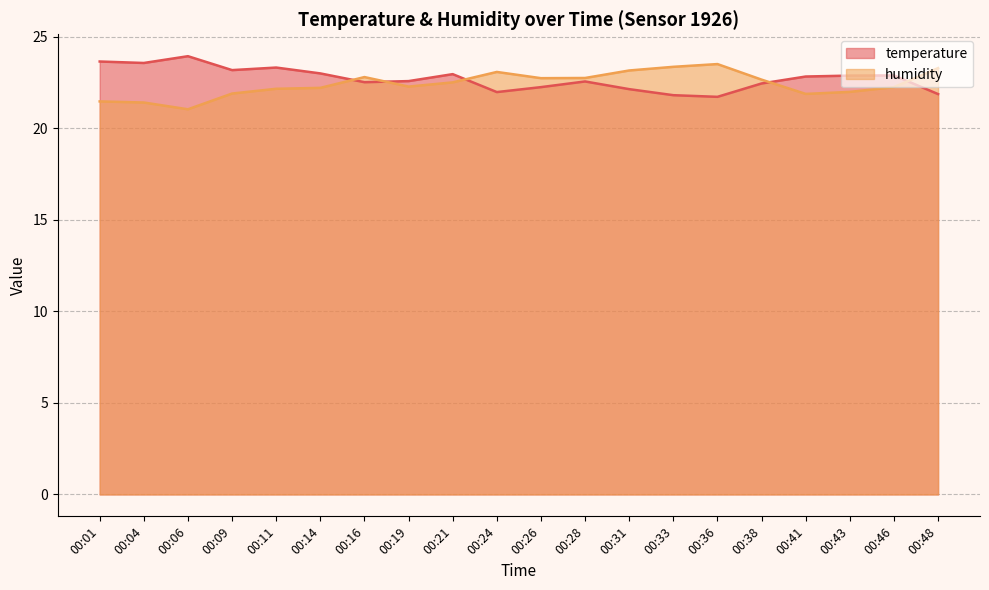

At how many categories does at least one series exceed 23?

10